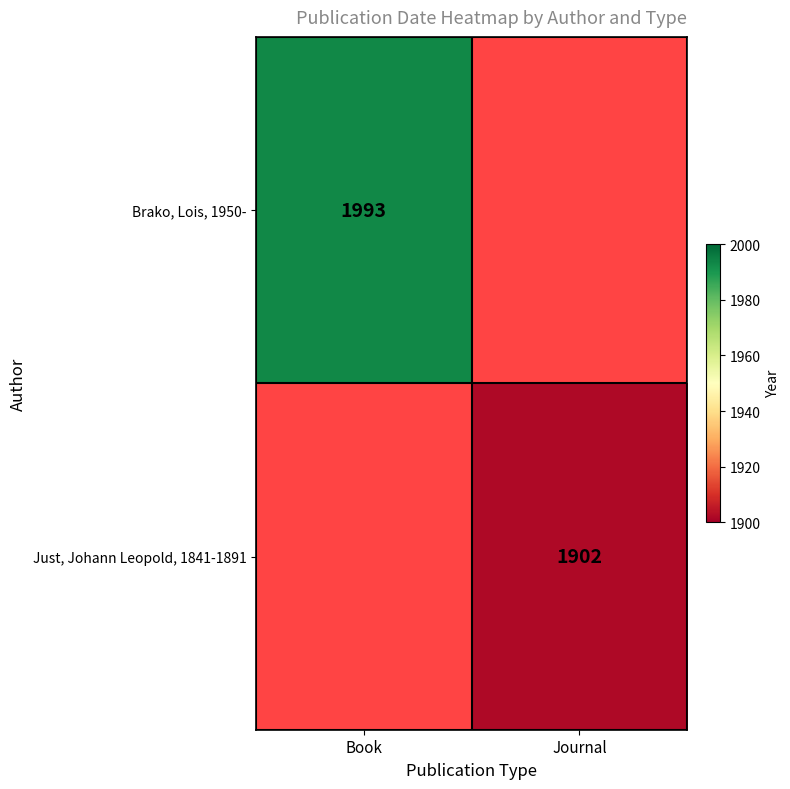

The value of Just, Johann Leopold, 1841-1891 at Journal is 1902. True or false?

True